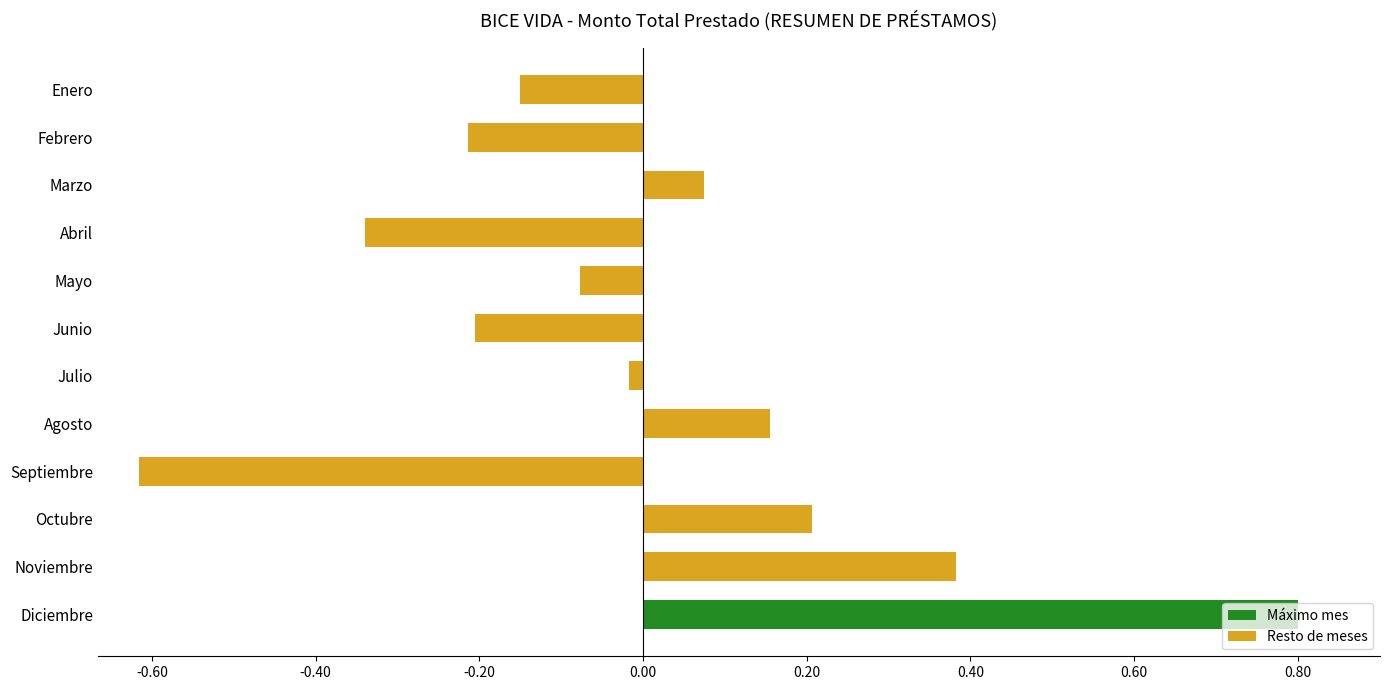

Which label corresponds to the smallest value in the chart?

Septiembre